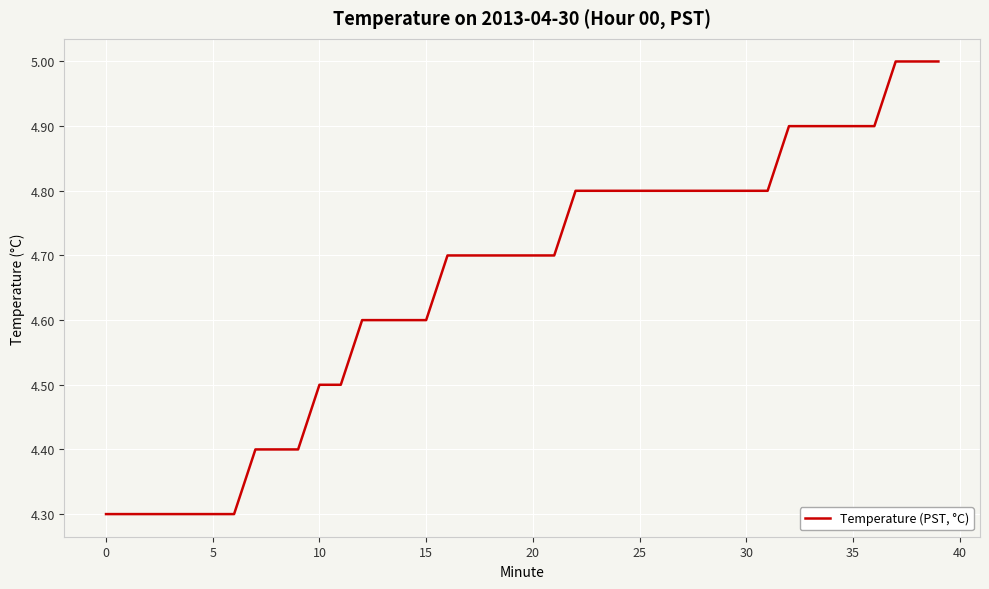

What is the difference between the maximum and minimum values?

0.7